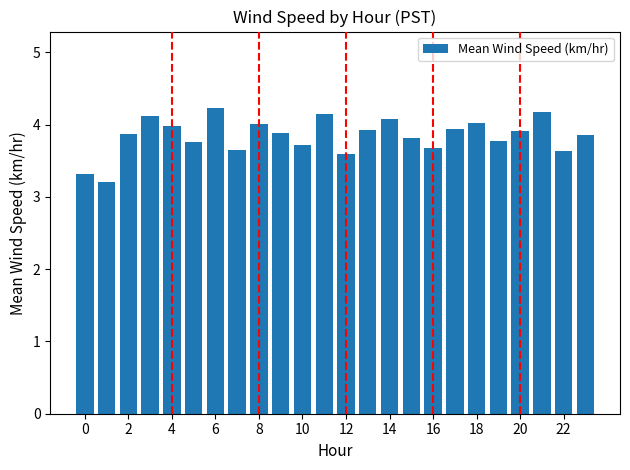

What is the maximum value shown in the chart?

4.2